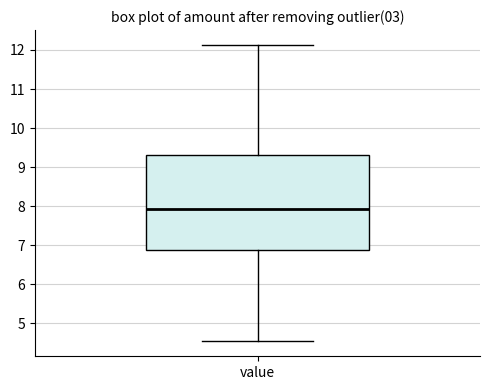

Read this box plot against the y-axis: the position of the median line, the range covered by the box, and the ends of both whiskers. The values are not printed on the chart, so give them approximately, as read against the axis.

median 7.9, box 6.9 to 9.3, whiskers 4.5 to 12.1